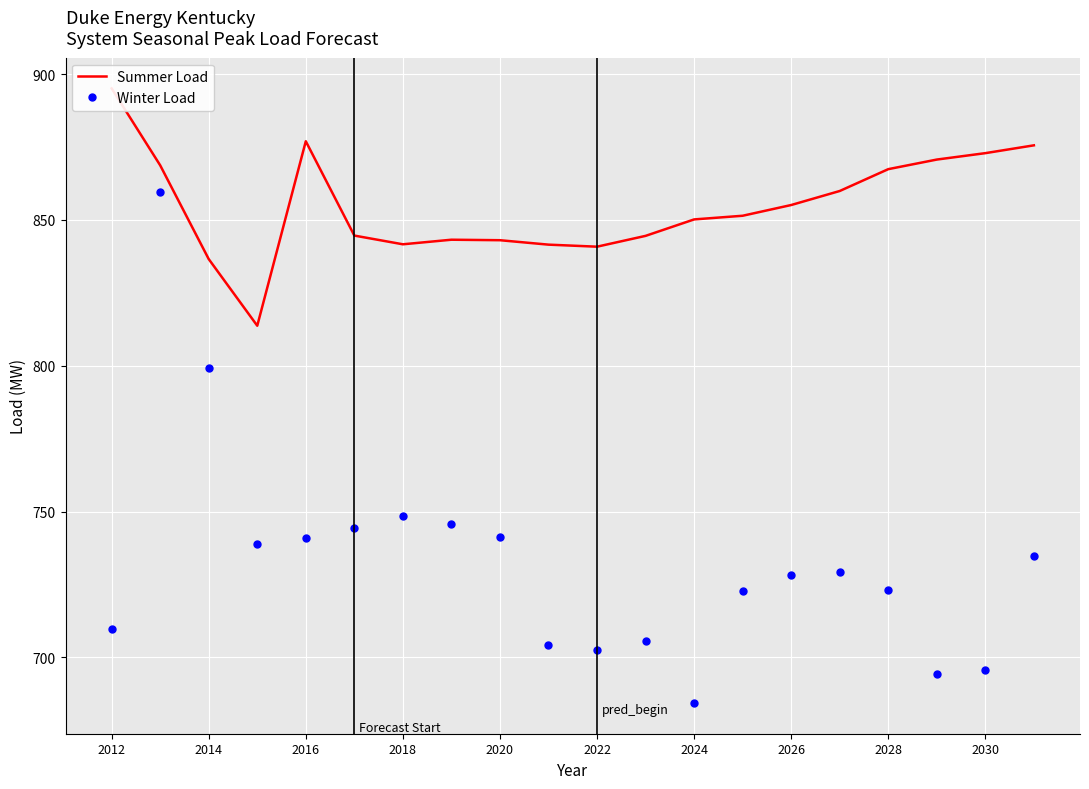

Which series has the largest total across all categories?

Summer Load